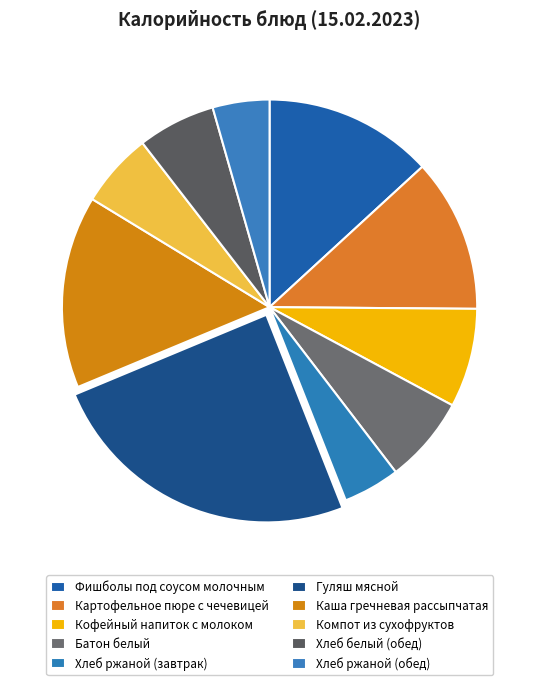

Is there any slice that represents more than half of the pie?

No